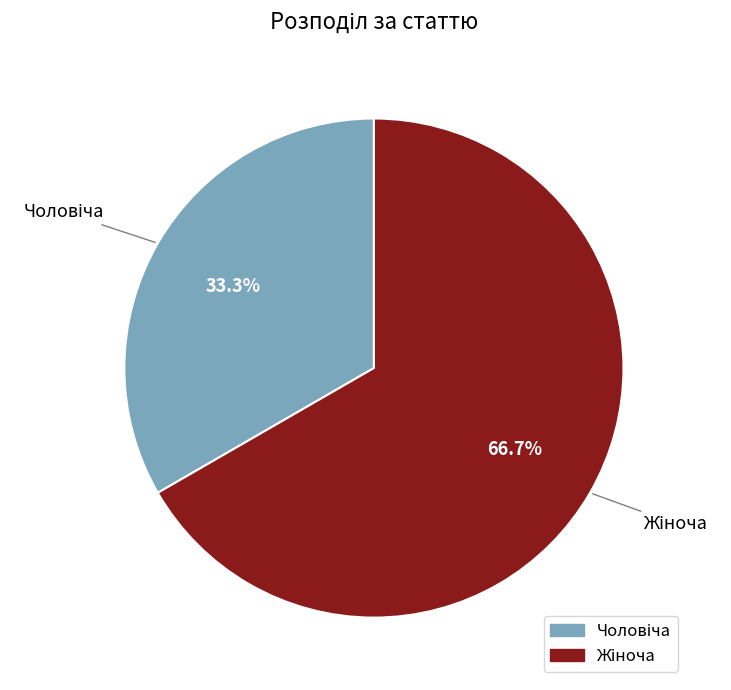

Is there any slice that represents more than half of the pie?

Yes